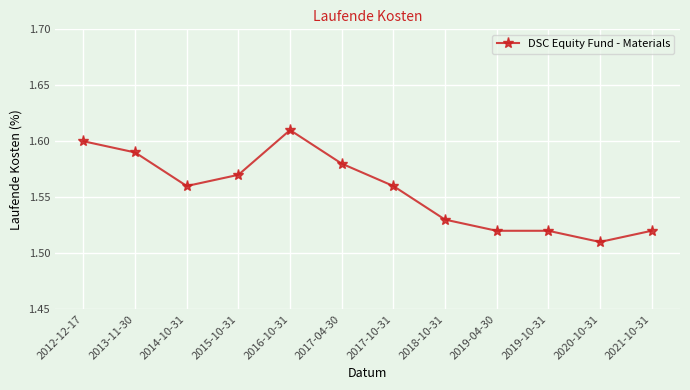

Which has a higher value, 2019-10-31 or 2017-04-30?

2017-04-30